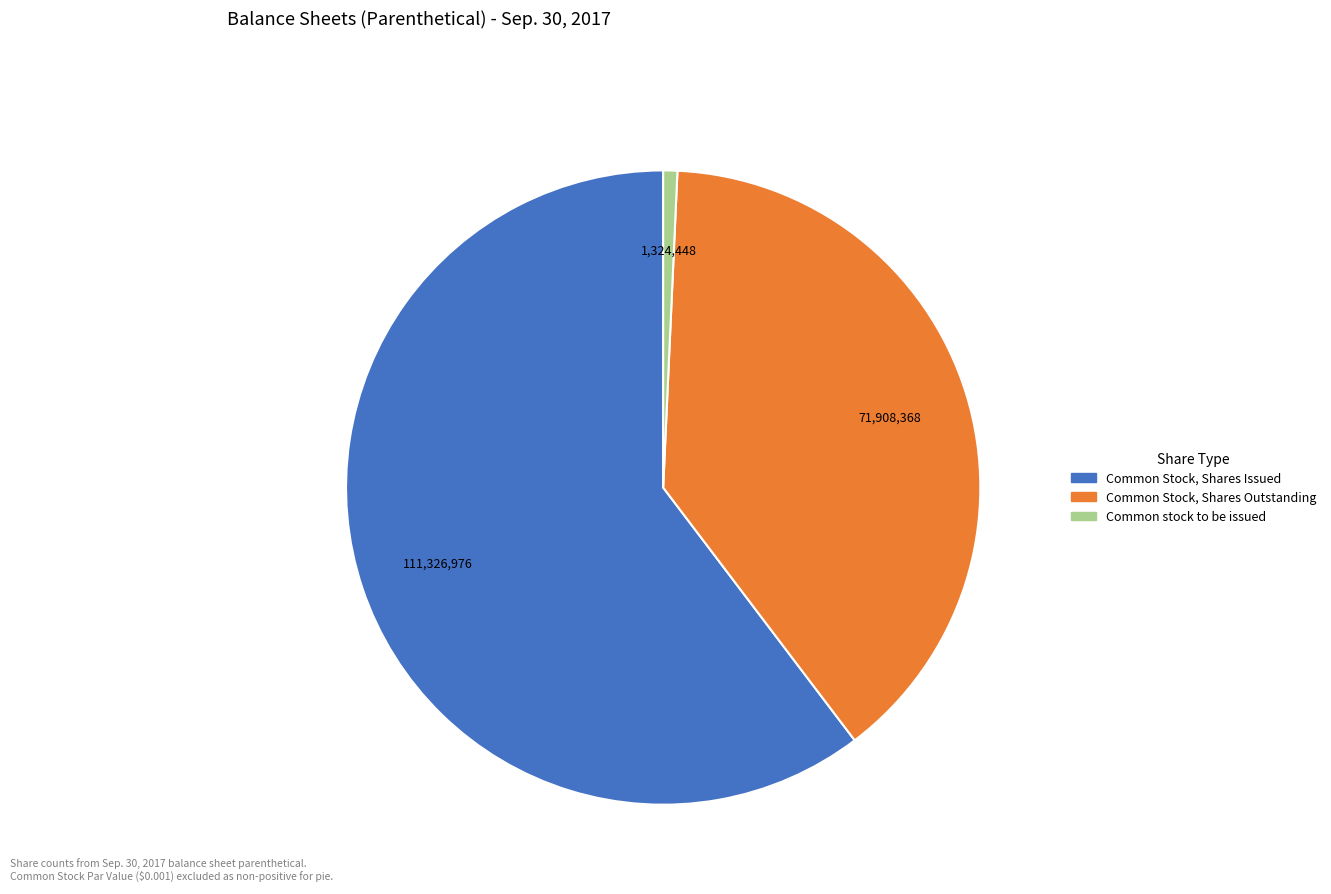

What is the smallest slice in the pie chart?

Common stock to be issued